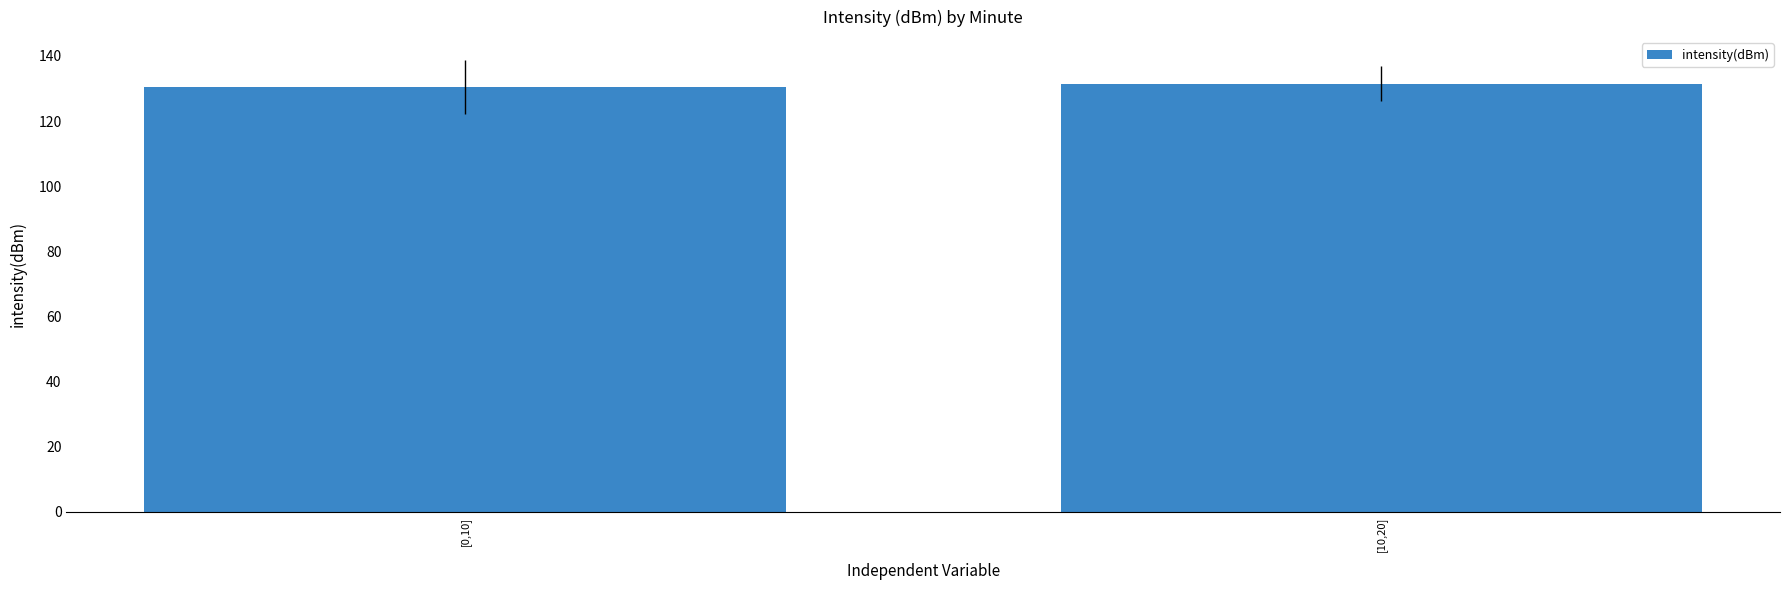

Reading right to left, list all the values displayed in this chart.

[10,20]=131.4	[0,10]=130.5